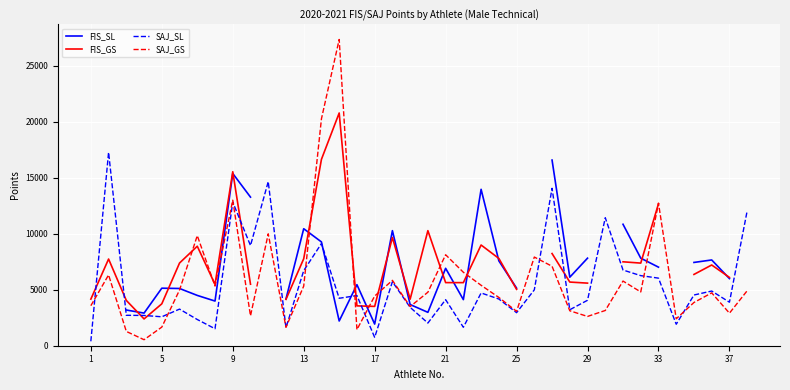

What are all the series names shown in the legend?

FIS_SL, FIS_GS, SAJ_SL, SAJ_GS